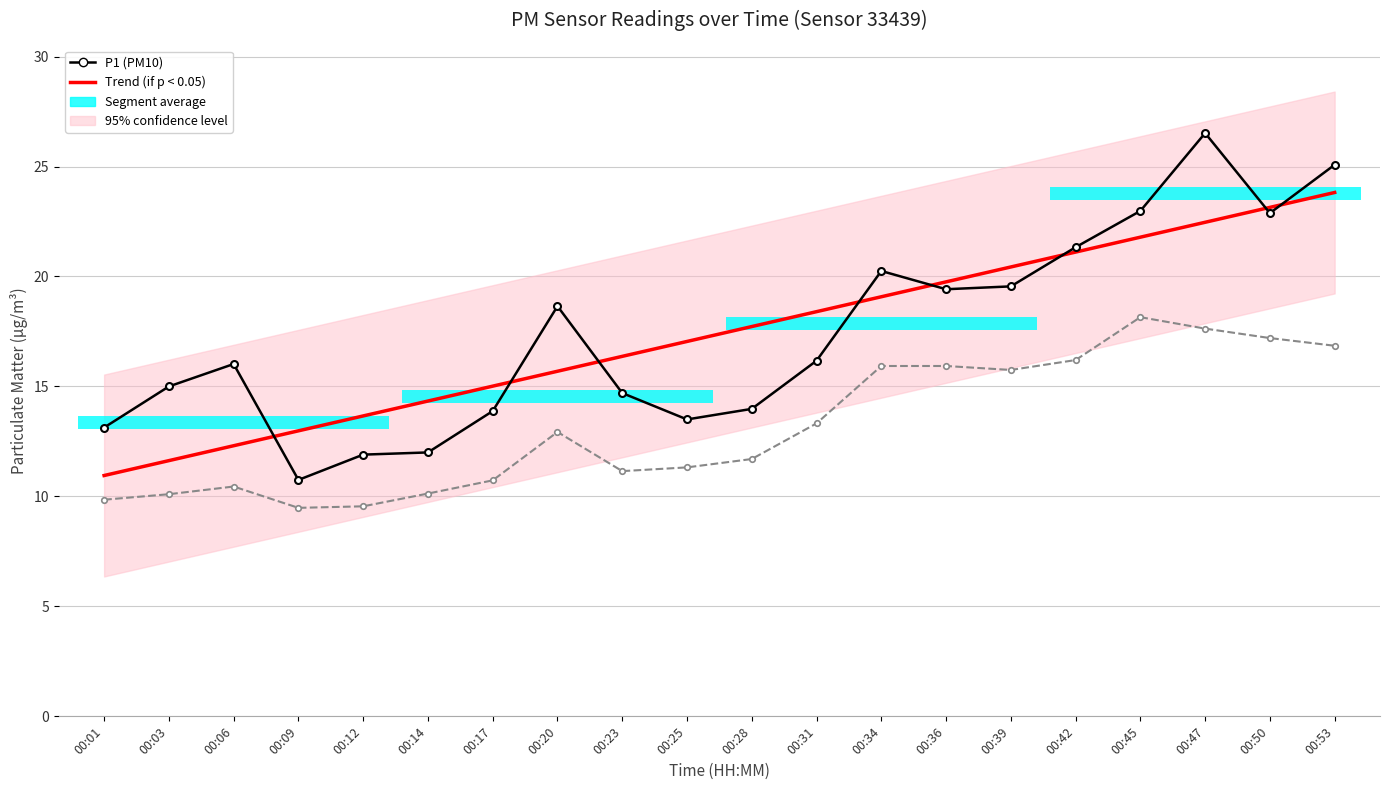

Between 00:42 and 00:09, which is larger?

00:42